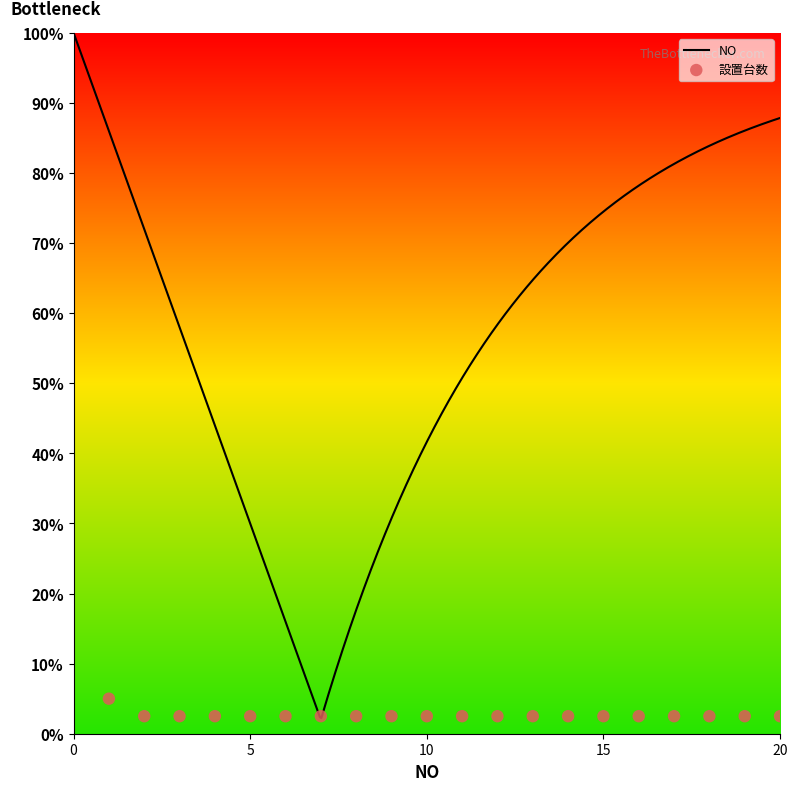

Which has a higher value, 20 or 13?

20